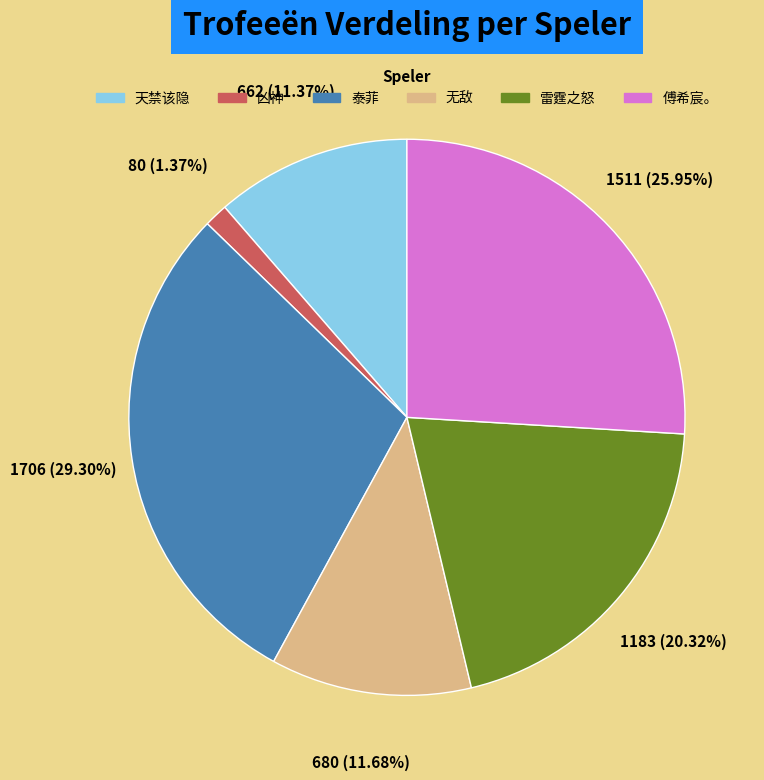

How much of the chart is everything except 无敌?

88.3%